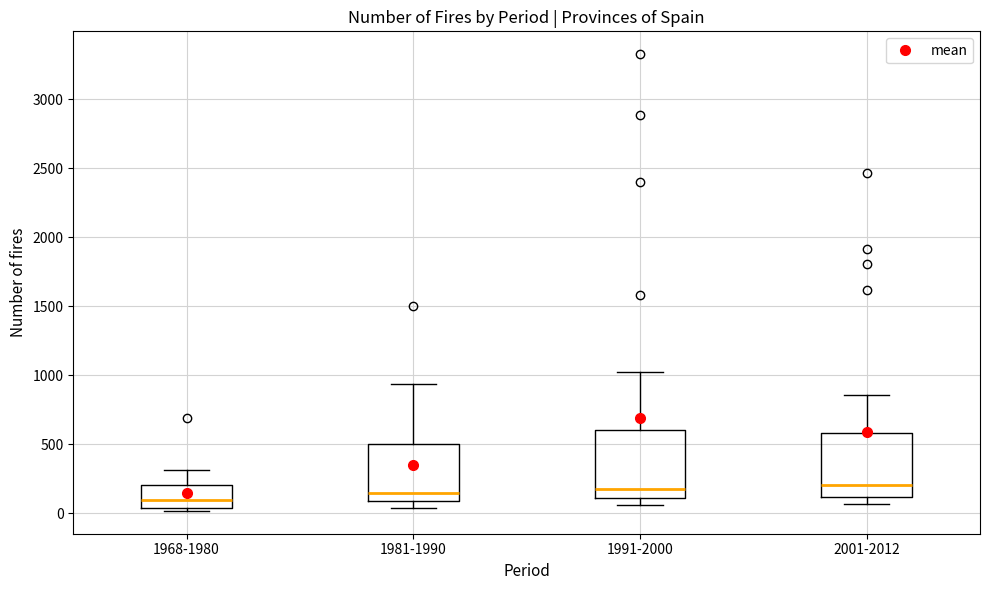

Reading left to right, transcribe this box plot: for each box, give where its median line is, the range the box spans, and where its two whiskers end, as read against the y-axis. The values are not printed on the chart, so give them approximately, as read against the axis.

1968-1980: median 100, box 50 to 200, whiskers 0 to 300
1981-1990: median 150, box 100 to 500, whiskers 50 to 950
1991-2000: median 200, box 100 to 600, whiskers 50 to 1000
2001-2012: median 200, box 100 to 600, whiskers 50 to 850